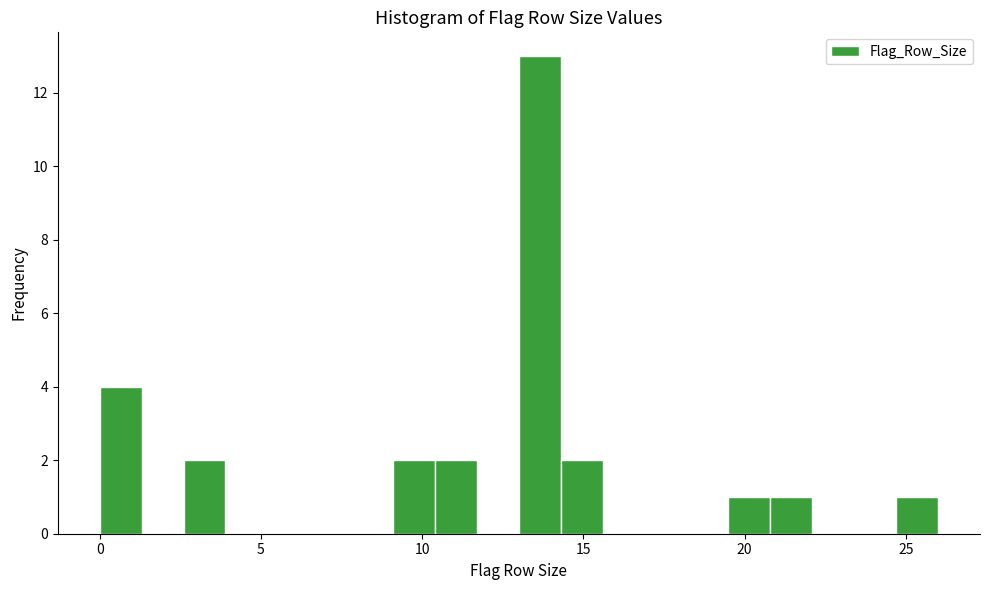

Around what value on the x-axis is the tallest bar? Give the approximate position of its centre, as read against the axis.

13.5